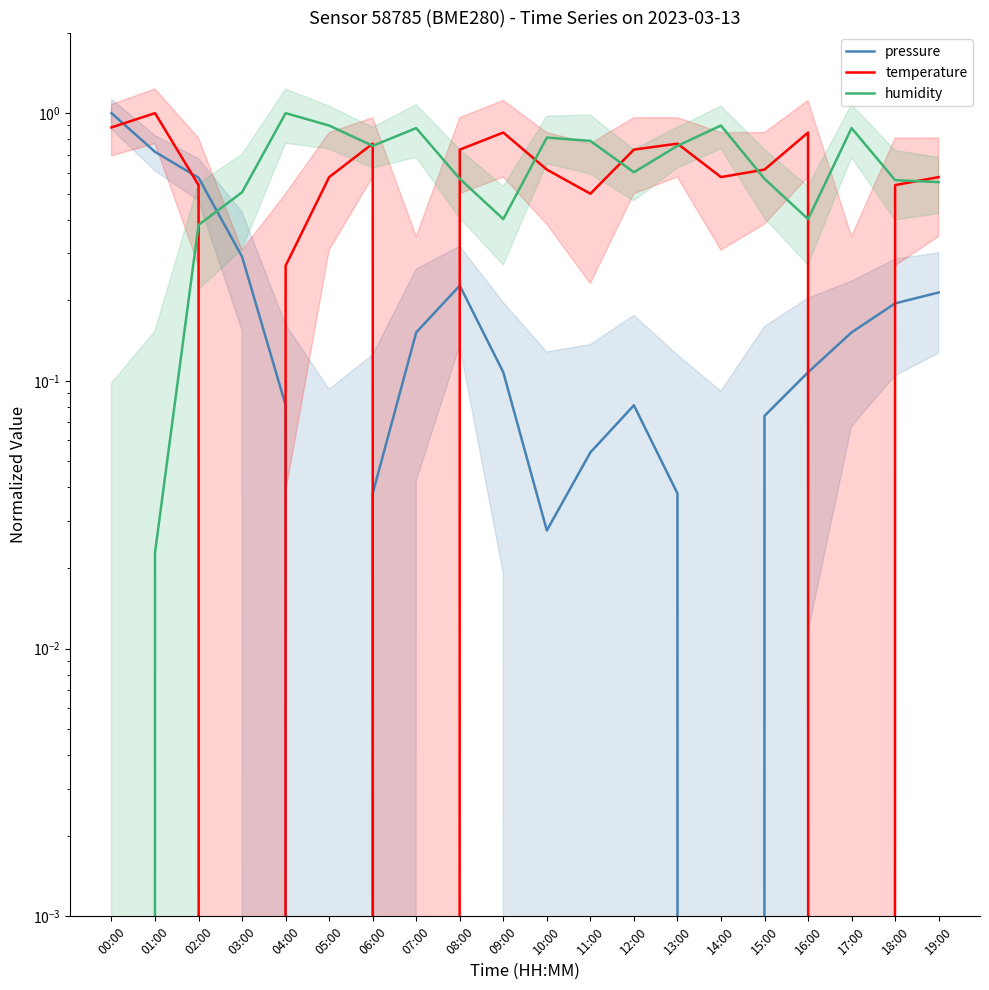

What is the average value of the pressure series?

0.2